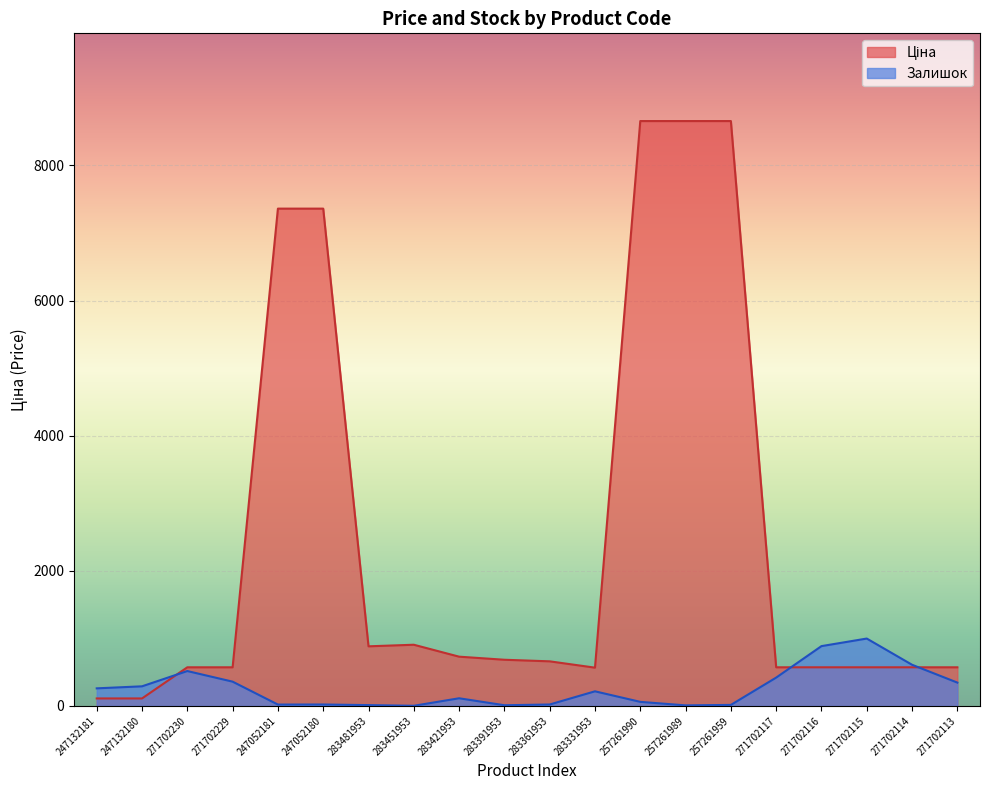

What are all the series names shown in the legend?

Ціна, Залишок